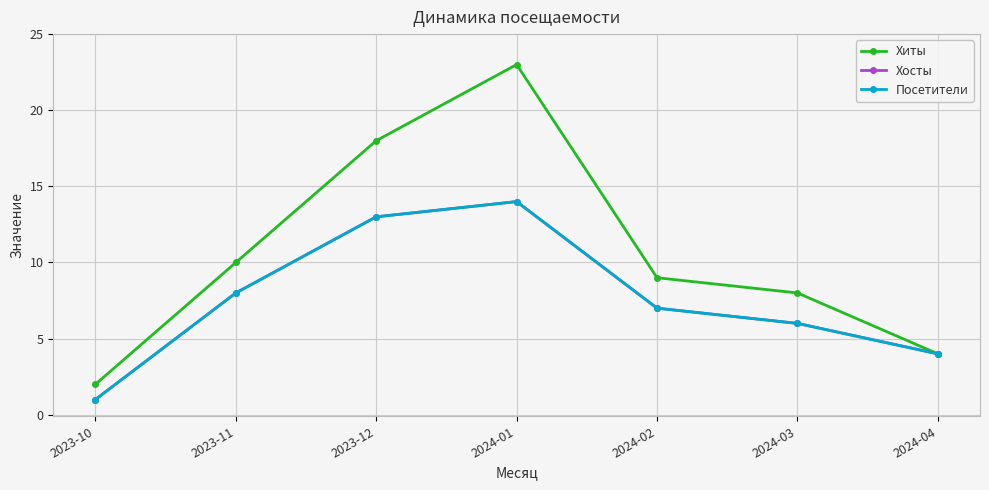

Is this an area chart (filled region under the line)?

No